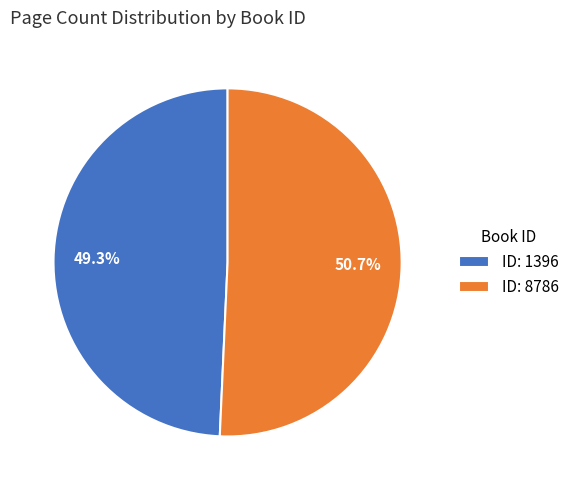

Does any single category account for the majority?

Yes